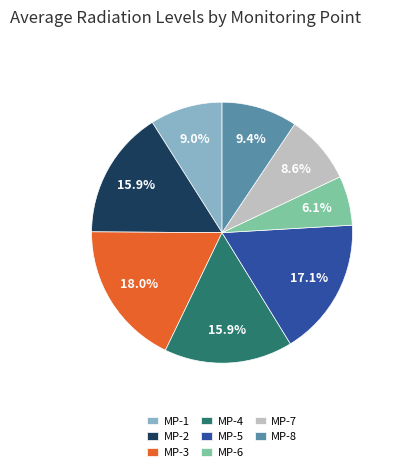

To the nearest percent, what is the average slice percentage?

12%